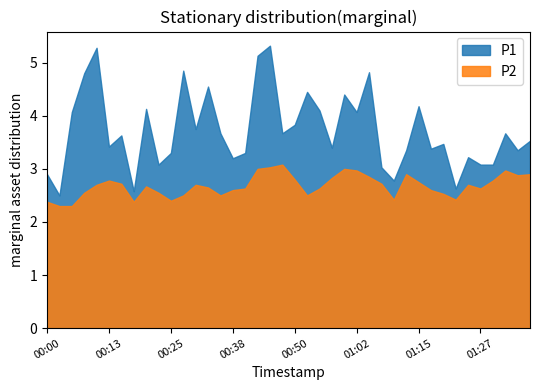

True or false: P2 and P1 intersect in this chart.

False